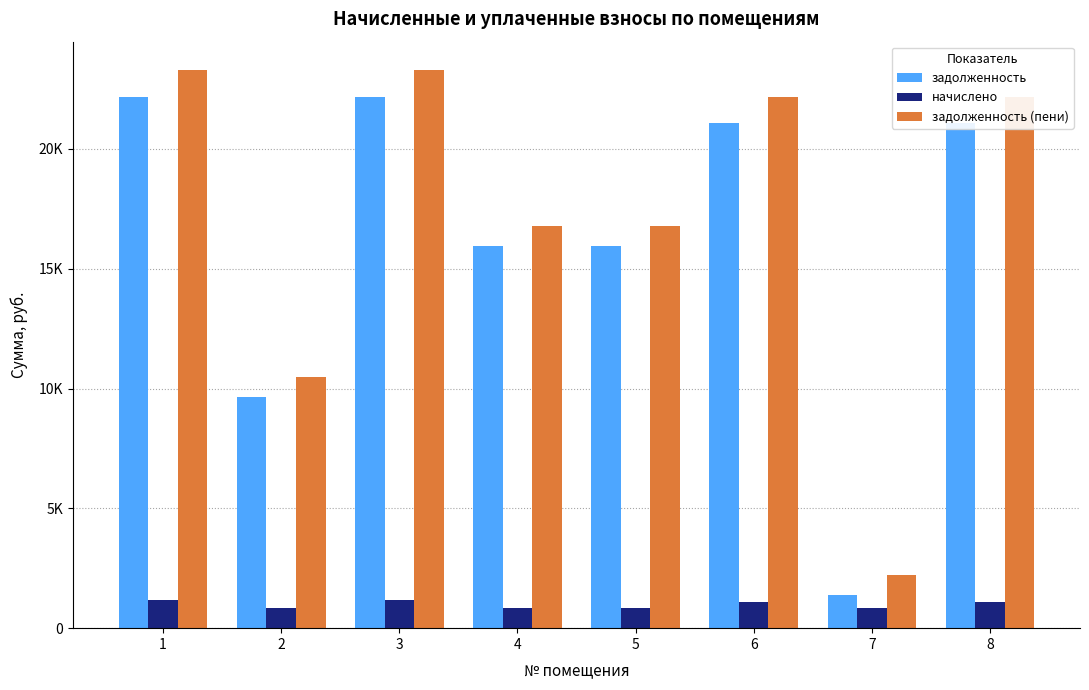

What are all the series names shown in the legend?

задолженность, начислено, задолженность (пени)